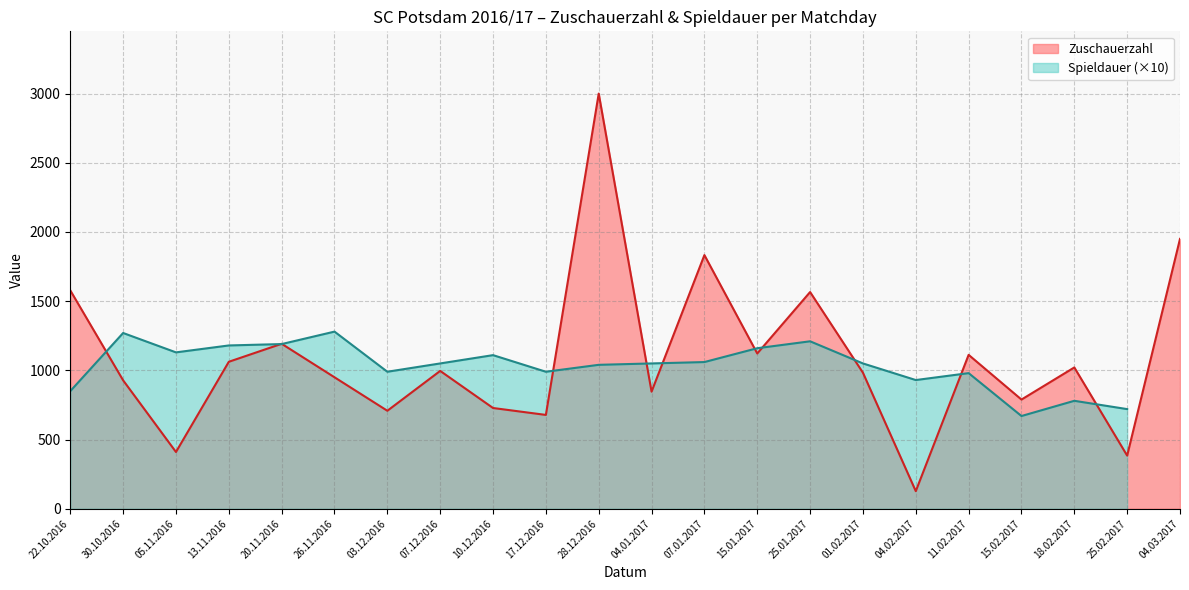

What is the smallest value displayed?

127